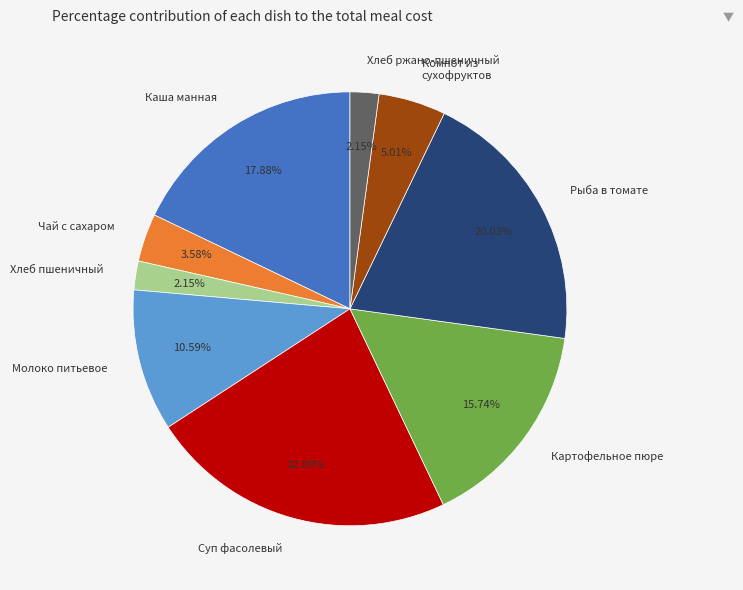

To the nearest percent, what is the average slice percentage?

11%